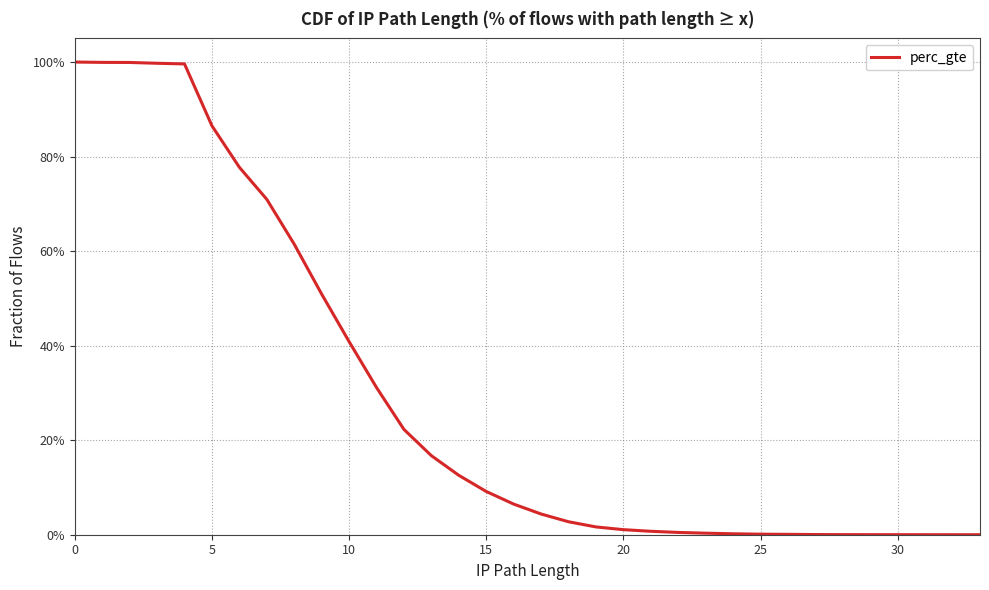

Is it true that the value at 12 is 0.4?

False